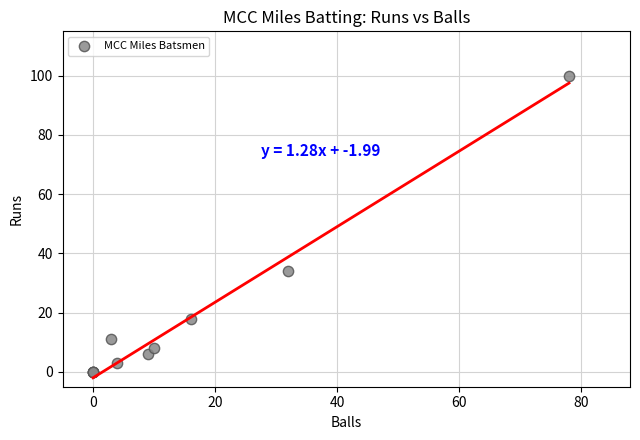

What Y value in the scatter plot is closest to 50?

34